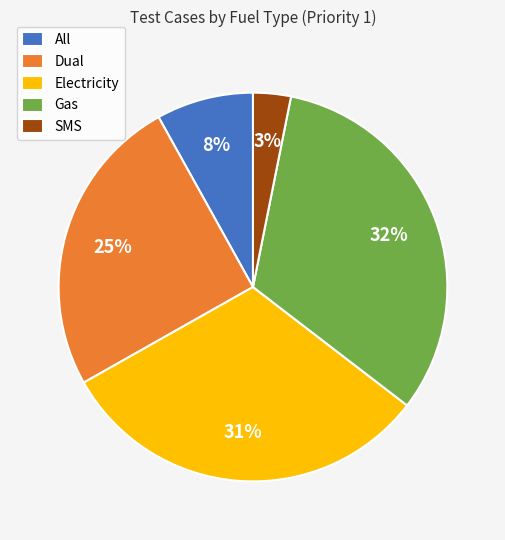

Which slice is the smallest?

SMS